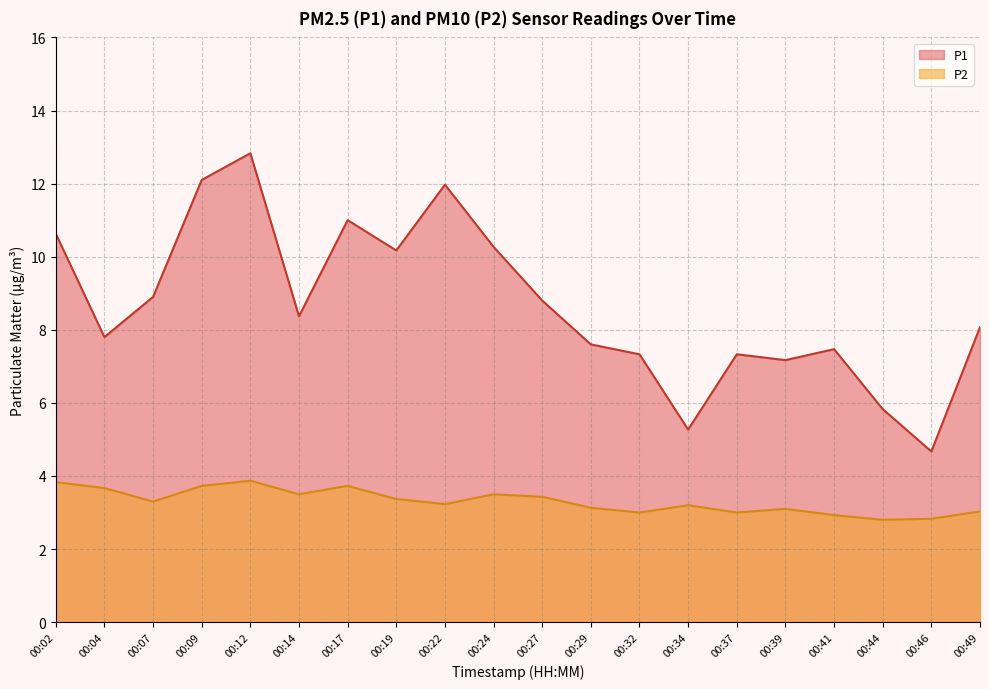

True or false: P1 and P2 intersect in this chart.

False